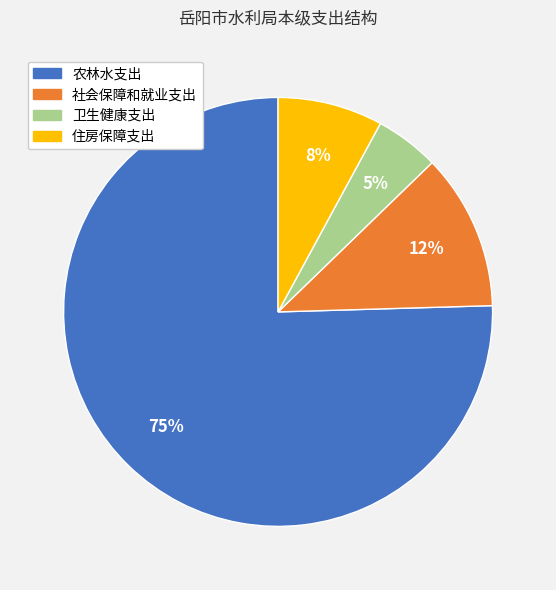

How many slices are in this pie chart?

4